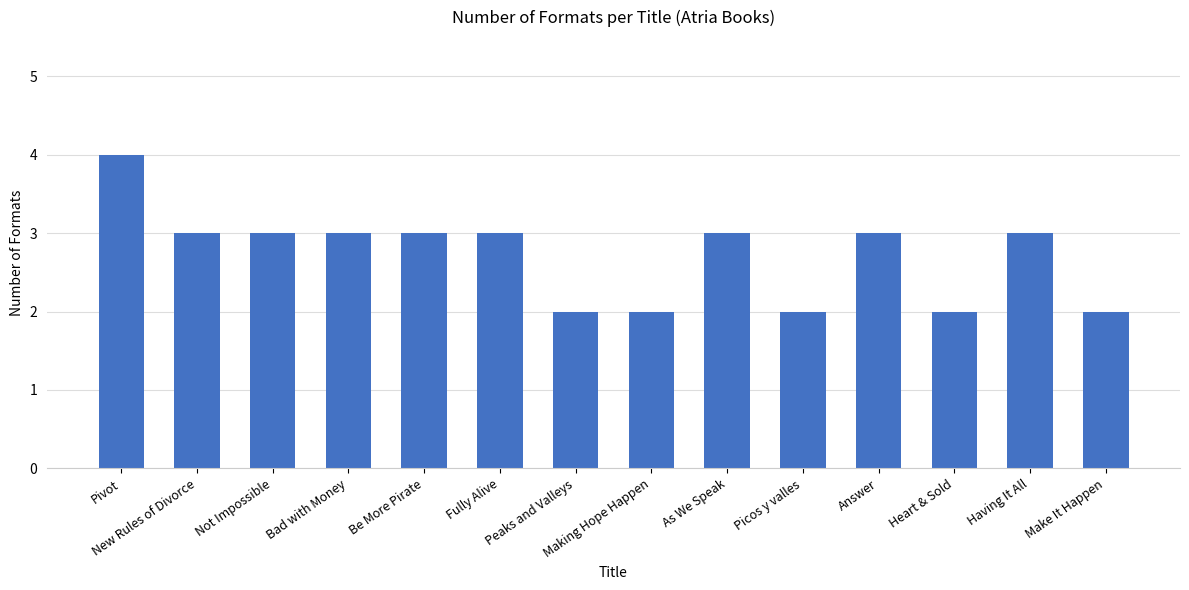

Which category has the highest value across all series?

Pivot